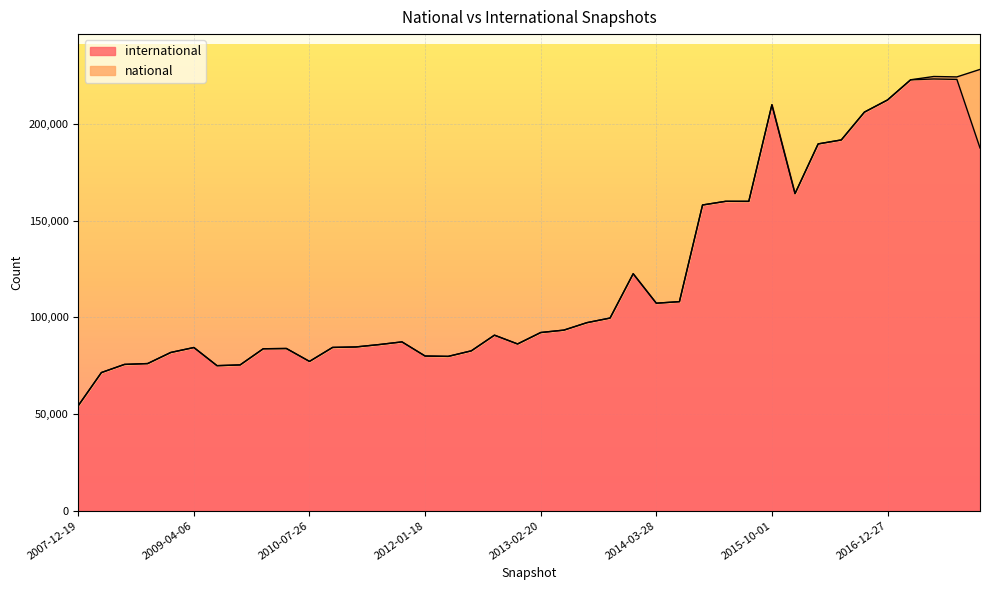

How many data points are less than 92161?

20